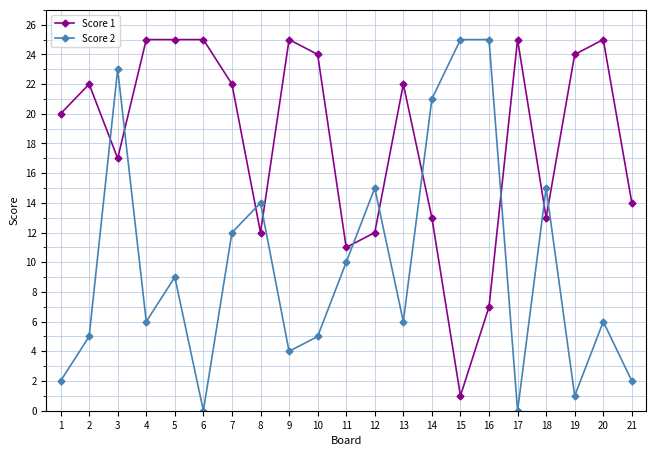

What is the sum of all Score 1 values?

384